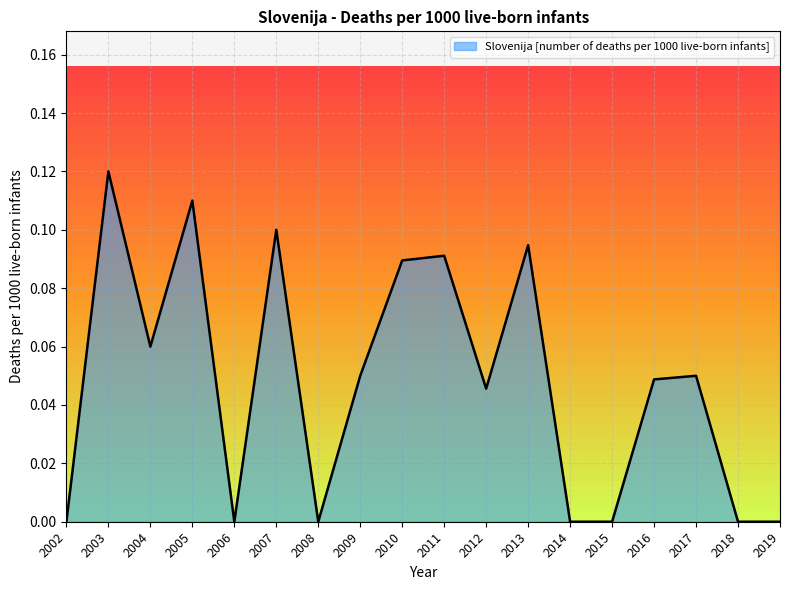

At which category does the chart reach its peak across all series?

2003